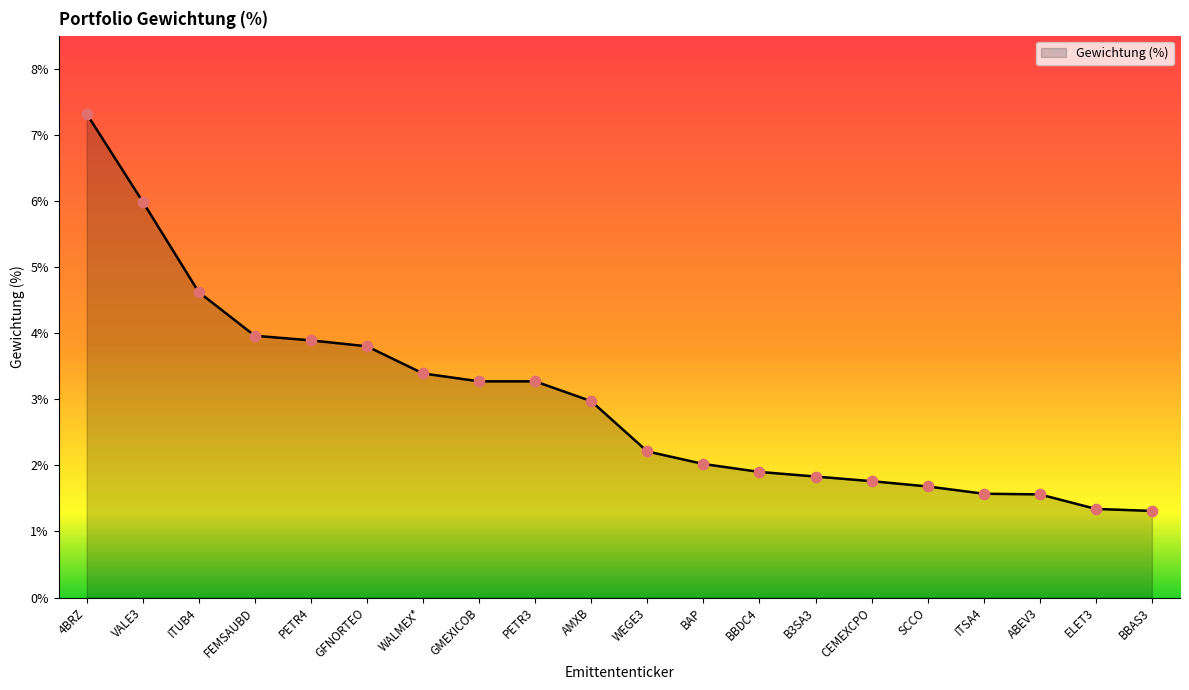

What is the change in value from GMEXICOB to BBDC4?

-1.4